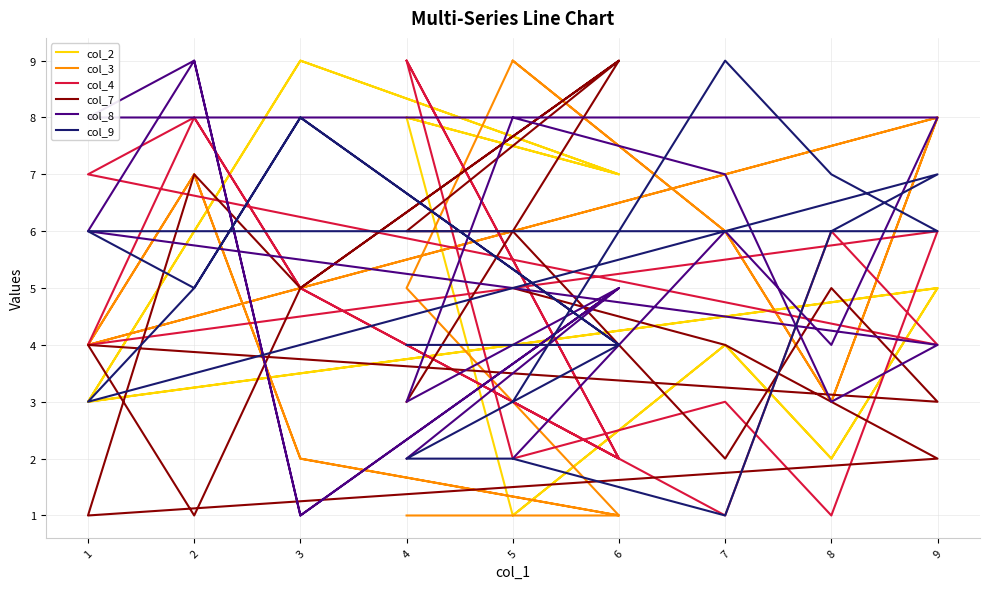

Is it true that col_7 equals 6 at 6?

False